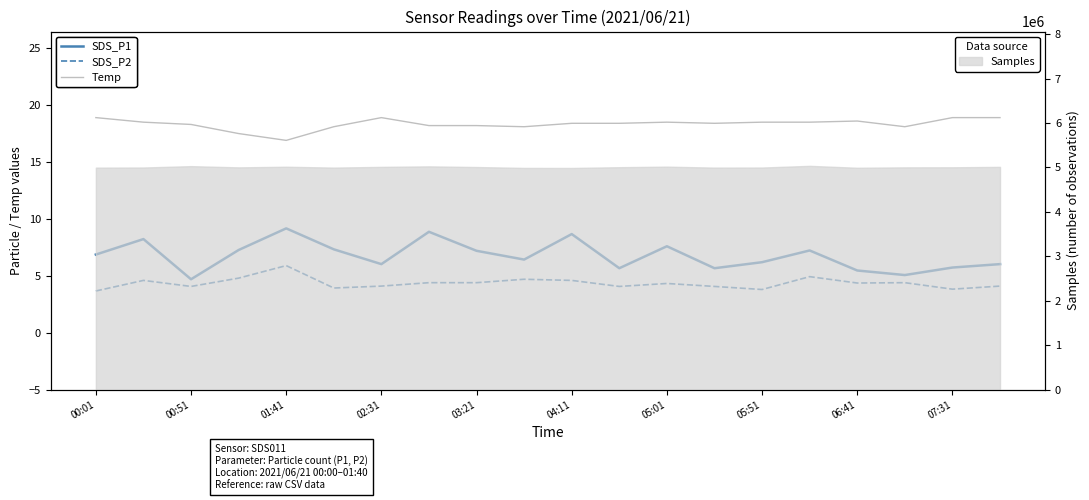

List the series in order of their overall mean, lowest first.

SDS_P2, SDS_P1, Temp